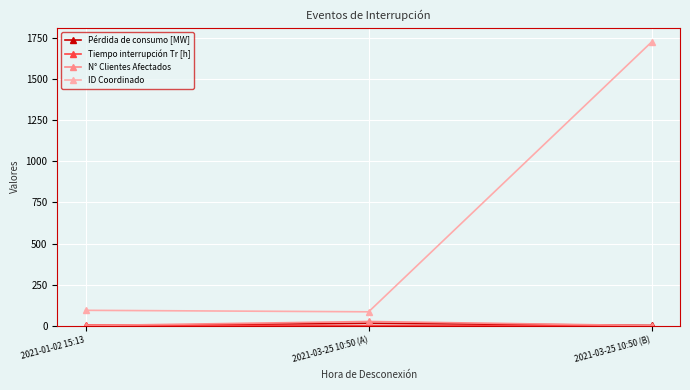

At which label is ID Coordinado closest to 906?

2021-01-02 15:13